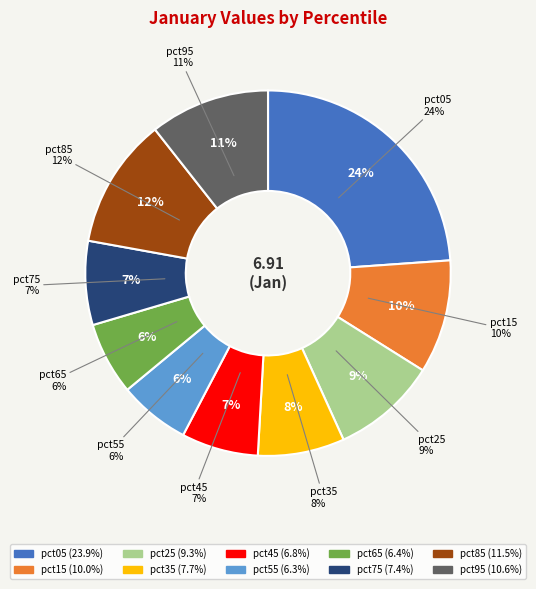

Which category has the smallest portion of the pie?

pct55